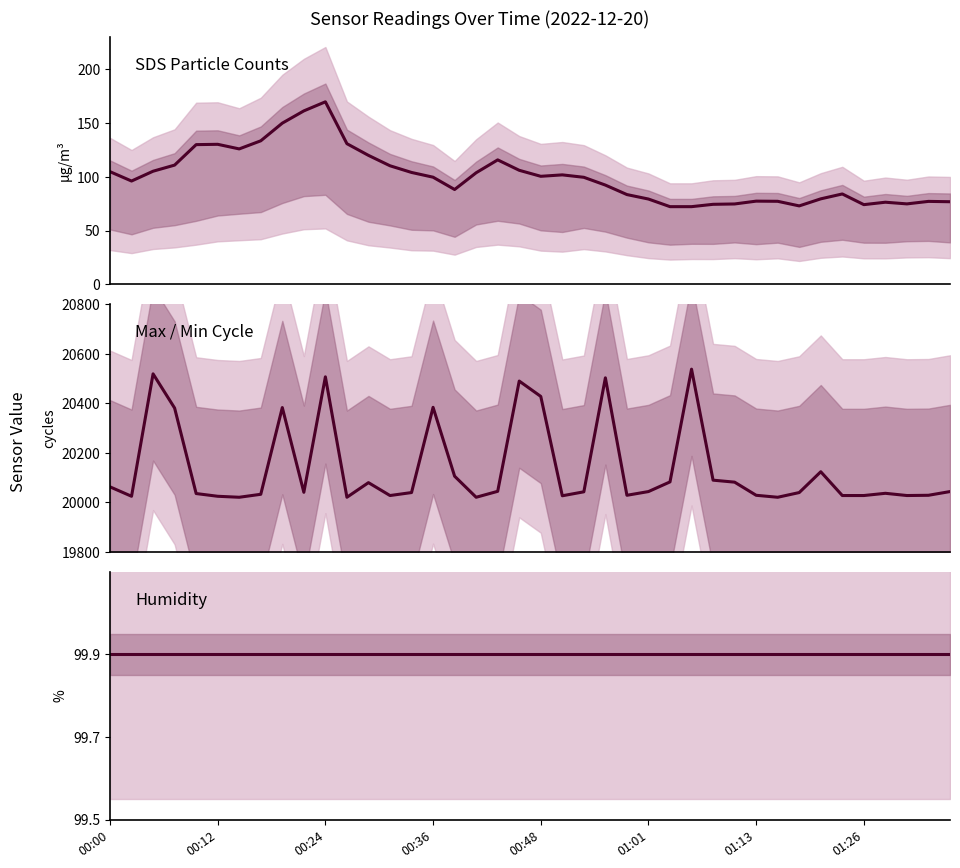

How many lines are shown in the chart?

3